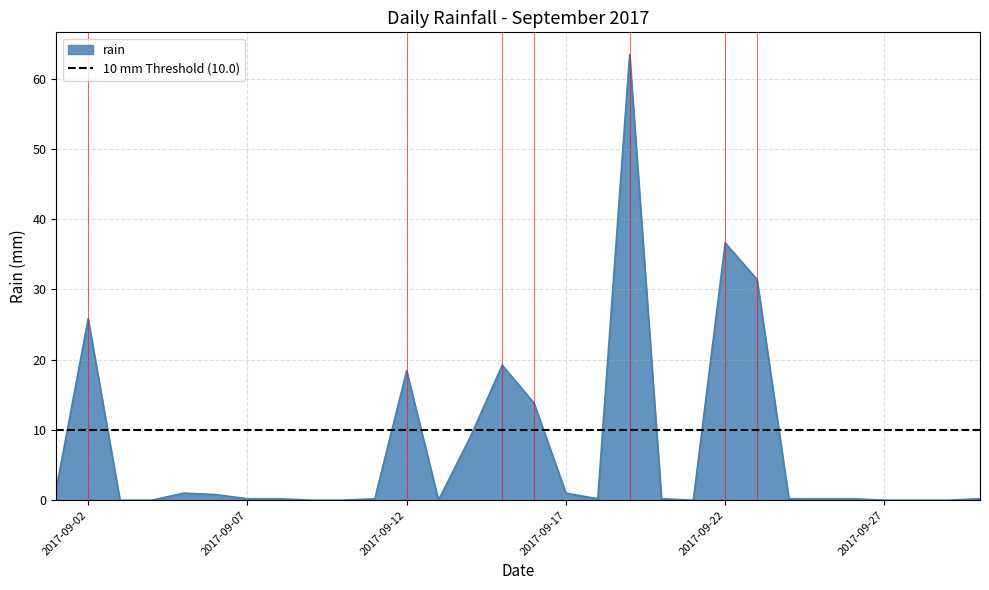

What is the difference between the values at 2017-09-16 and 2017-09-01?

12.2